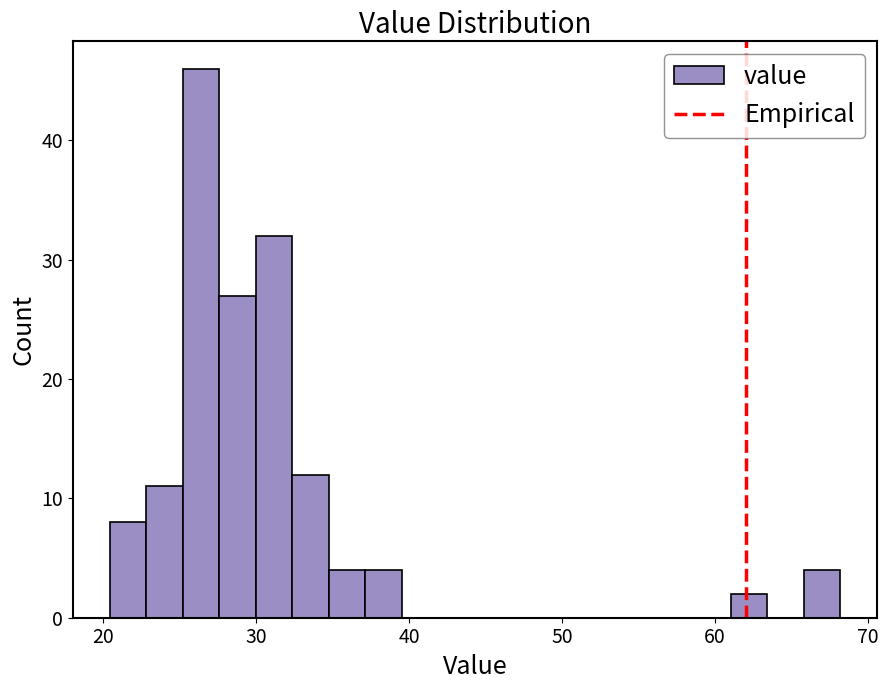

Around what value on the x-axis is the tallest bar? Give the approximate position of its centre, as read against the axis.

26